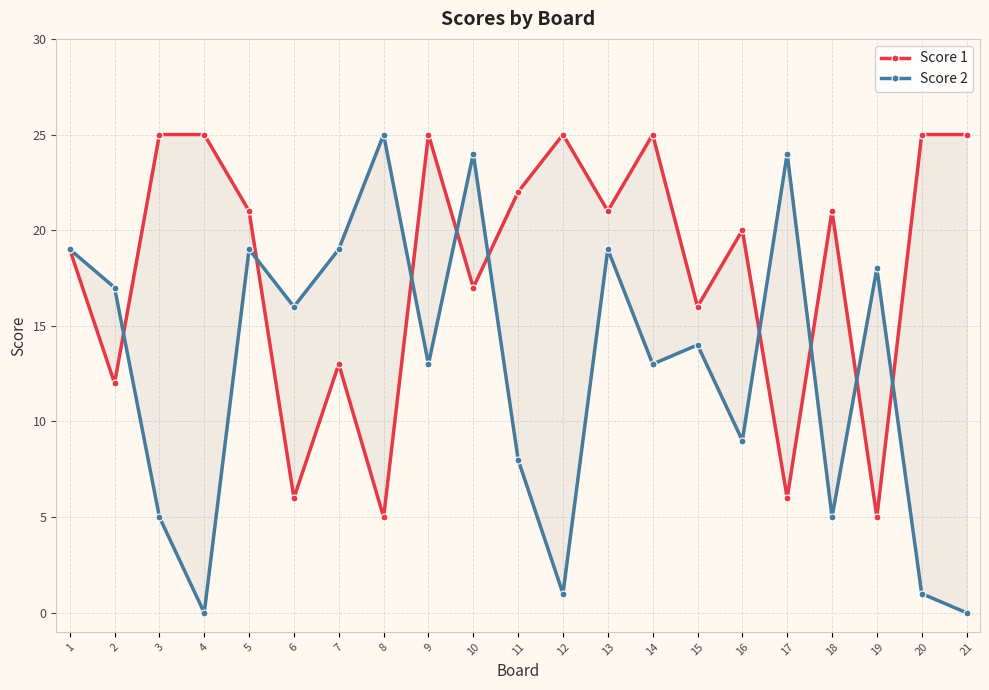

Between 6 and 9, which is larger?

9